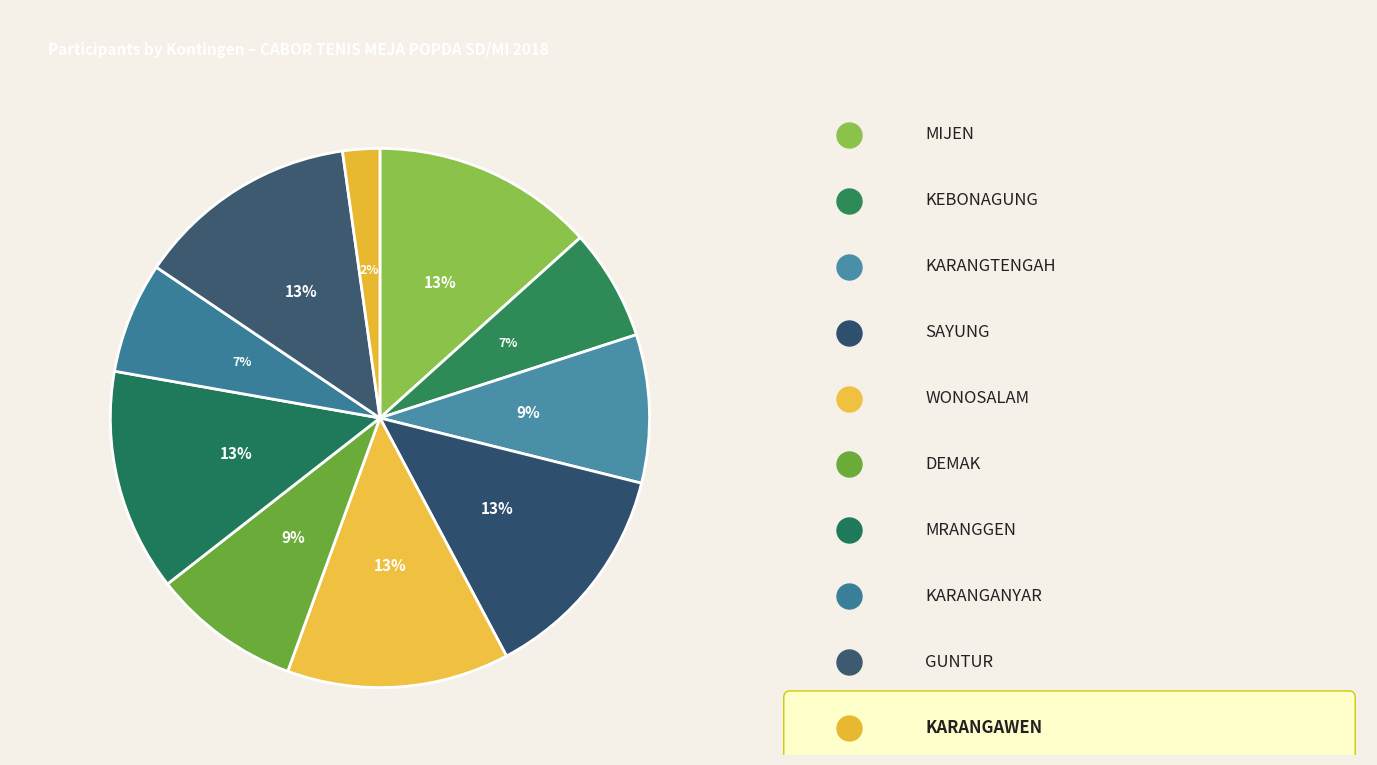

How many segments does this pie chart have?

10